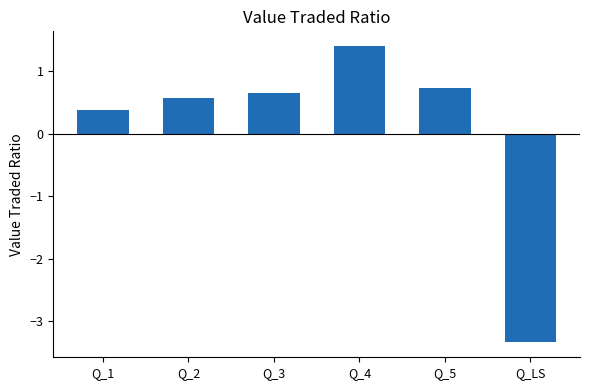

How many negative values are there?

1